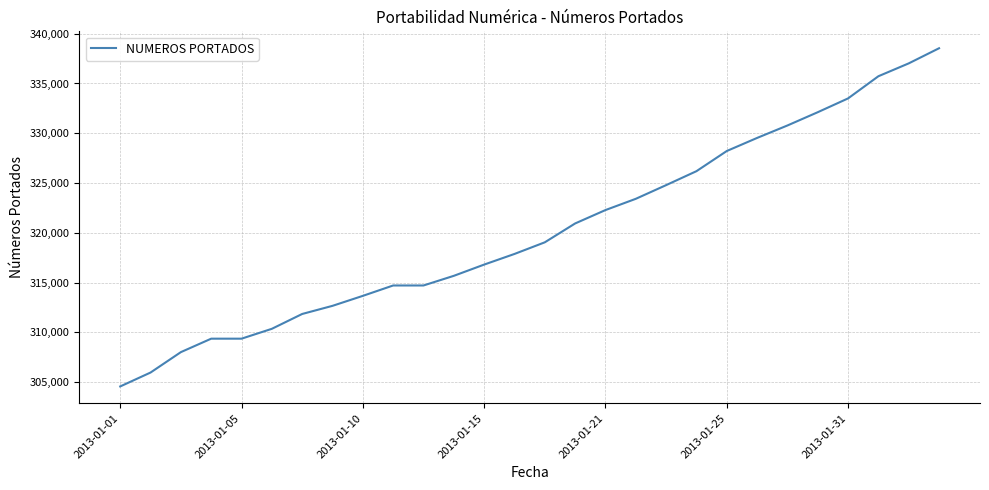

What is the minimum value shown in the chart?

304573